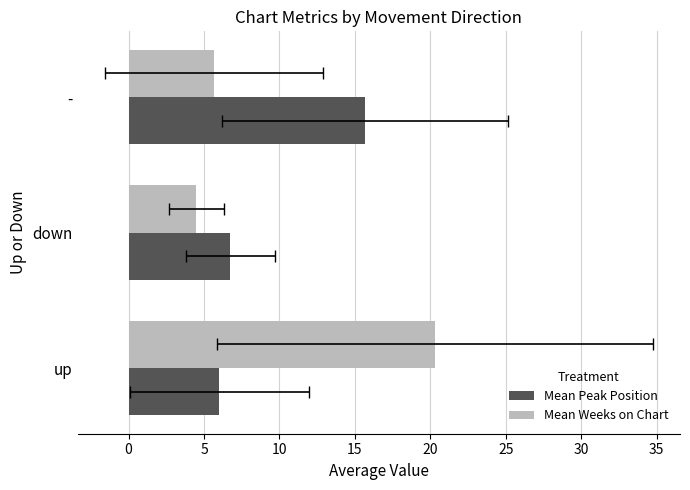

At down, list the series in order from smallest to largest.

Mean Weeks on Chart, Mean Peak Position